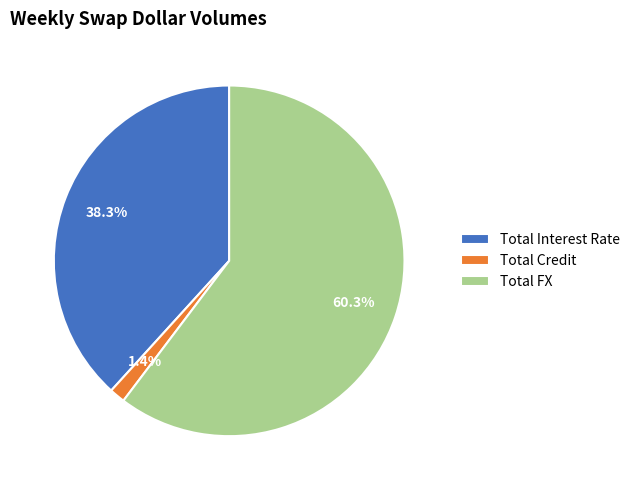

Which has a higher value, Total Credit or Total Interest Rate?

Total Interest Rate